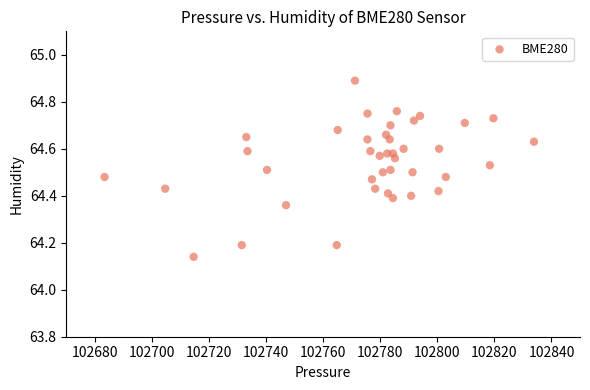

What is the range of X values (max minus min)?

150.5